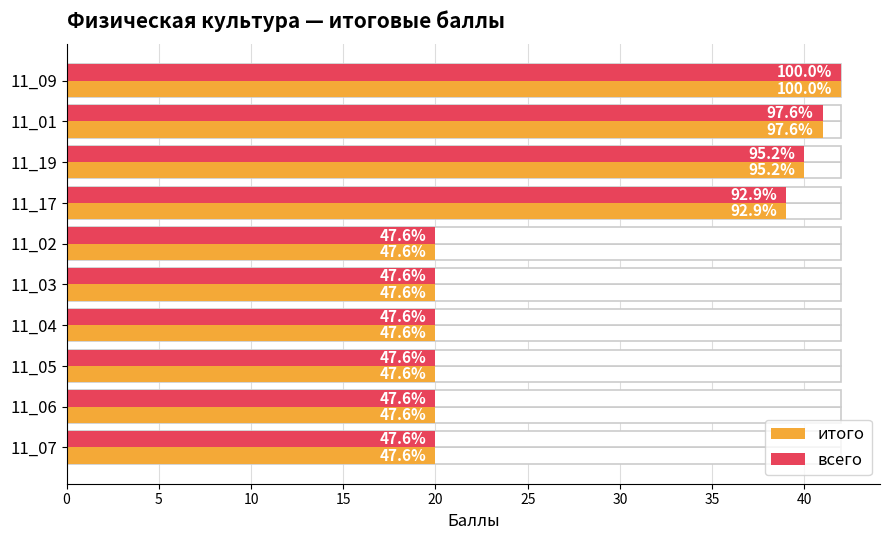

Reading left to right, transcribe all the data shown in this chart.

итого: 42	41	40	39	20	20	20	20	20	20
всего: 42	41	40	39	20	20	20	20	20	20